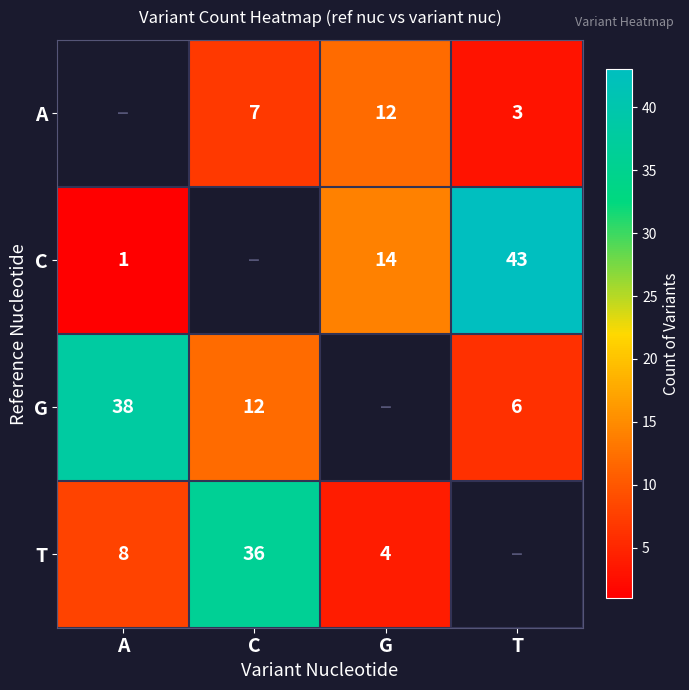

True or false: T has a value of 13 at A.

False